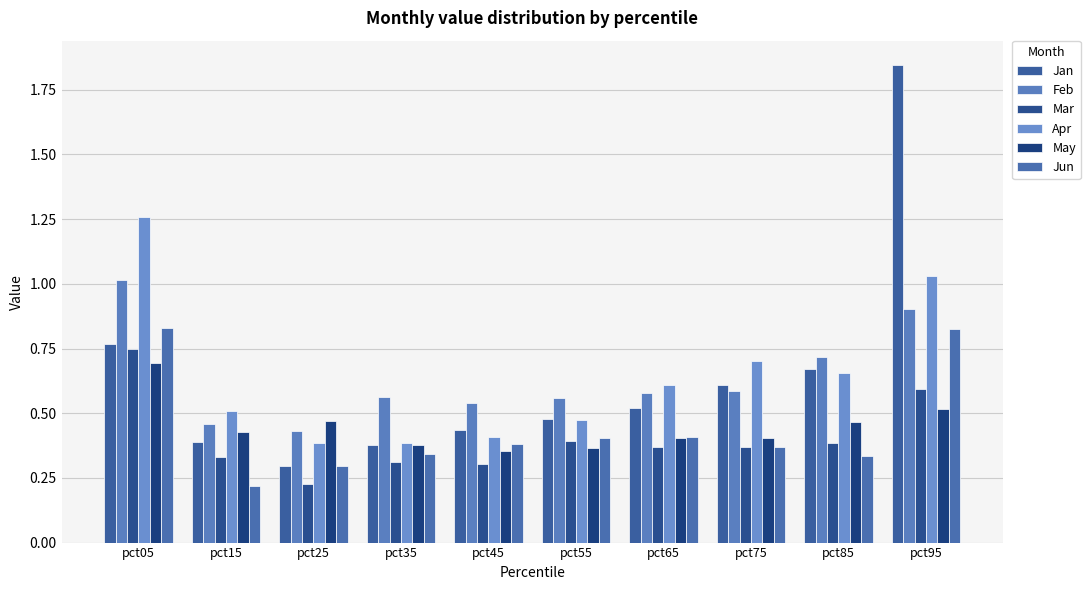

How many bars are there in each group?

6